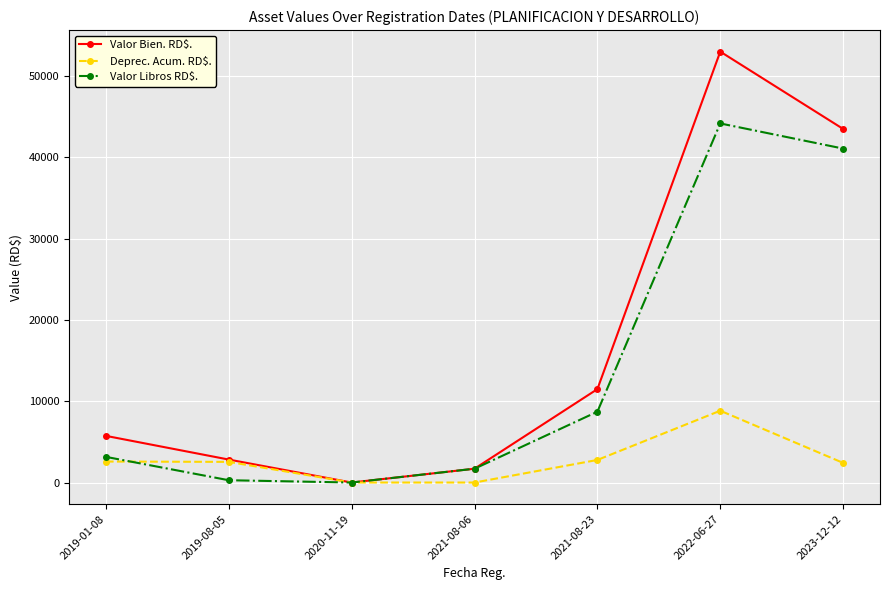

At which label does Valor Libros RD$. reach its peak?

2022-06-27